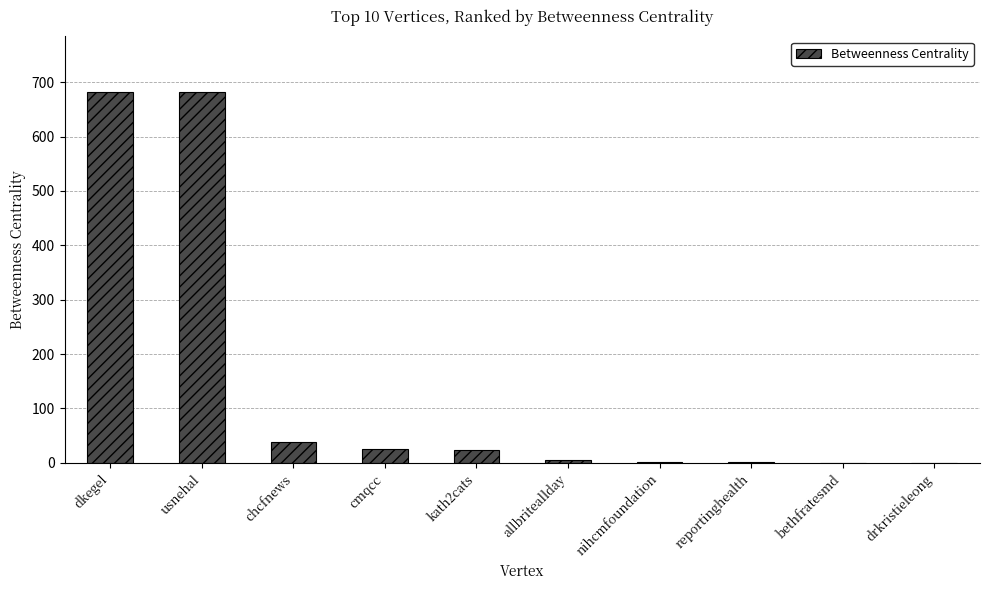

What is the greatest value displayed?

682.0